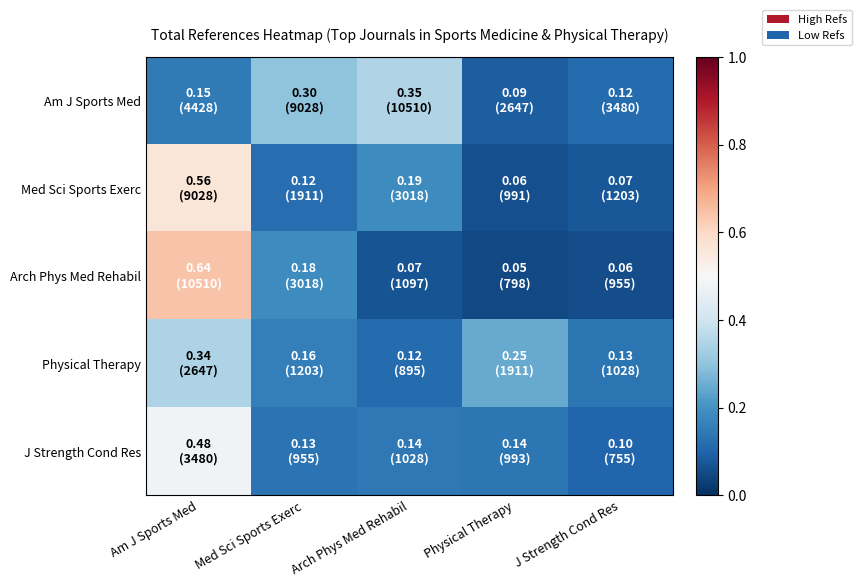

Which series has the largest total across all categories?

Am J Sports Med